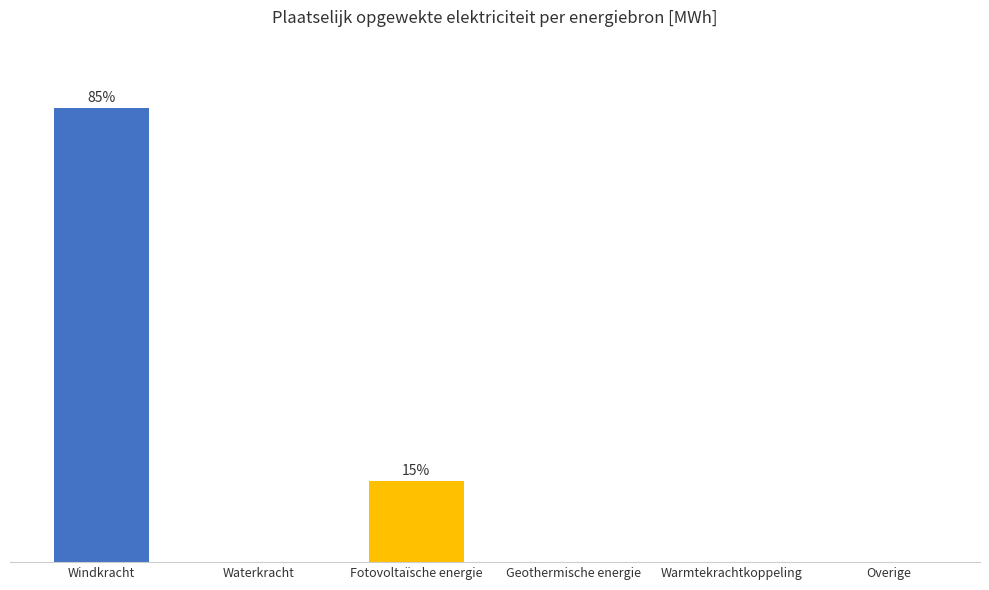

What is the greatest value displayed?

9200.8